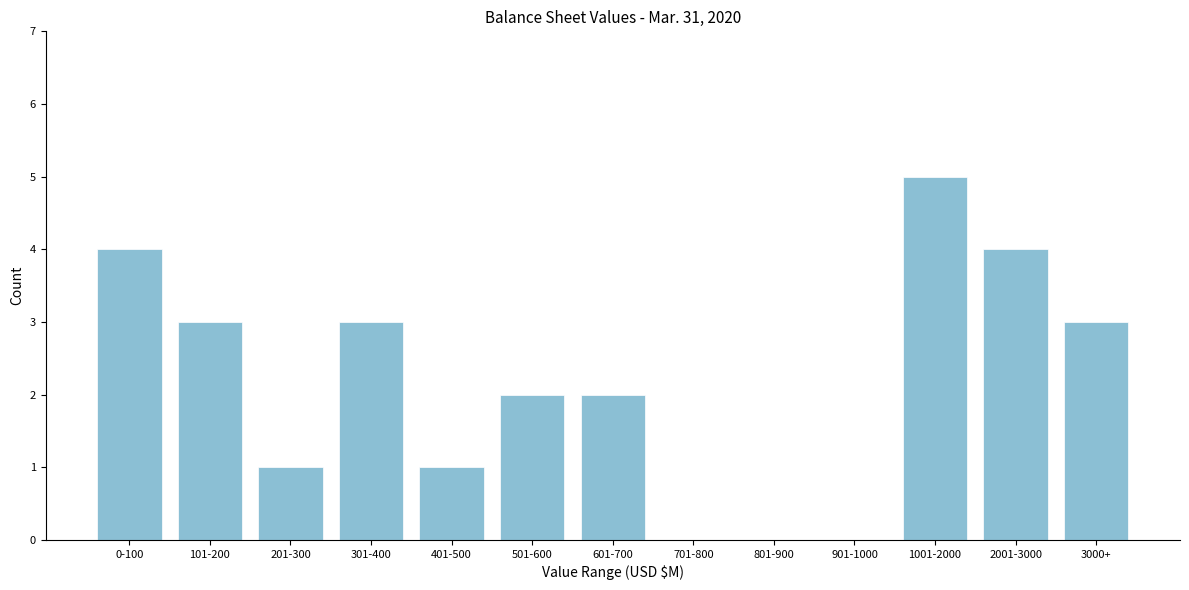

Reading left to right, transcribe all the data shown in this chart.

0-100=4	101-200=3	201-300=1	301-400=3	401-500=1	501-600=2	601-700=2	701-800=0	801-900=0	901-1000=0	1001-2000=5	2001-3000=4	3000+=3